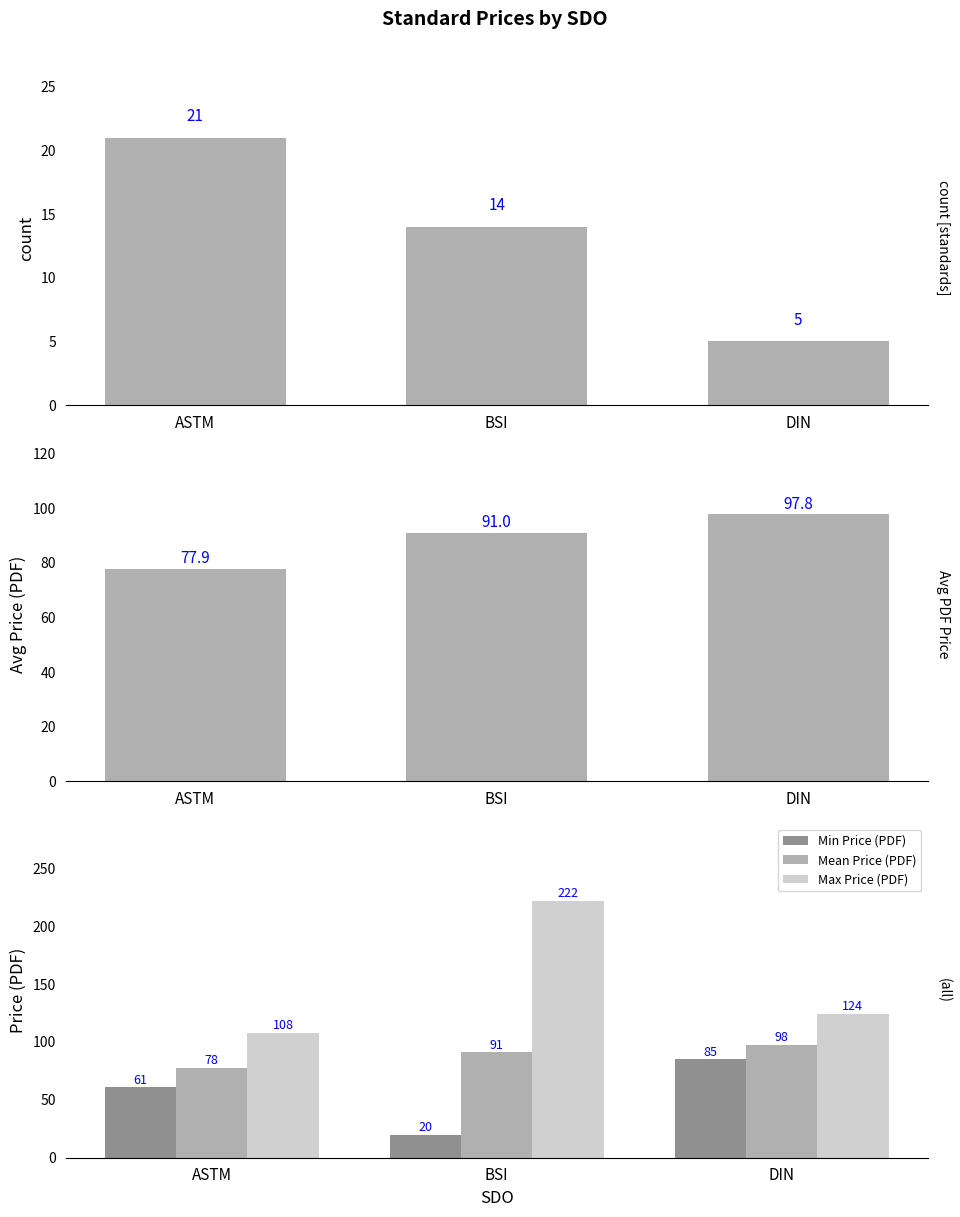

At how many categories does at least one series exceed 100?

3